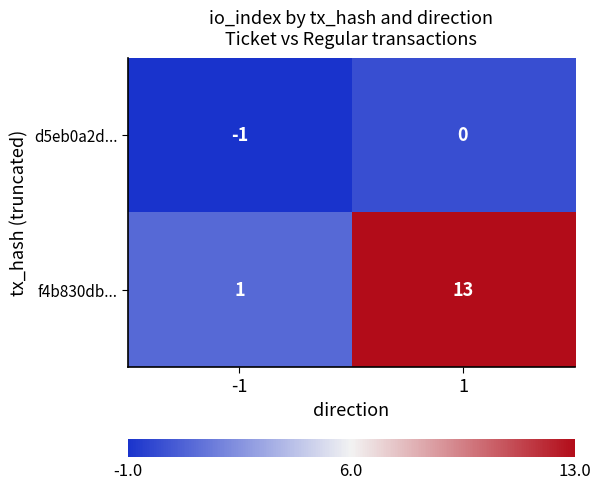

What is the sum of the f4b830db... values at 1 and -1?

14